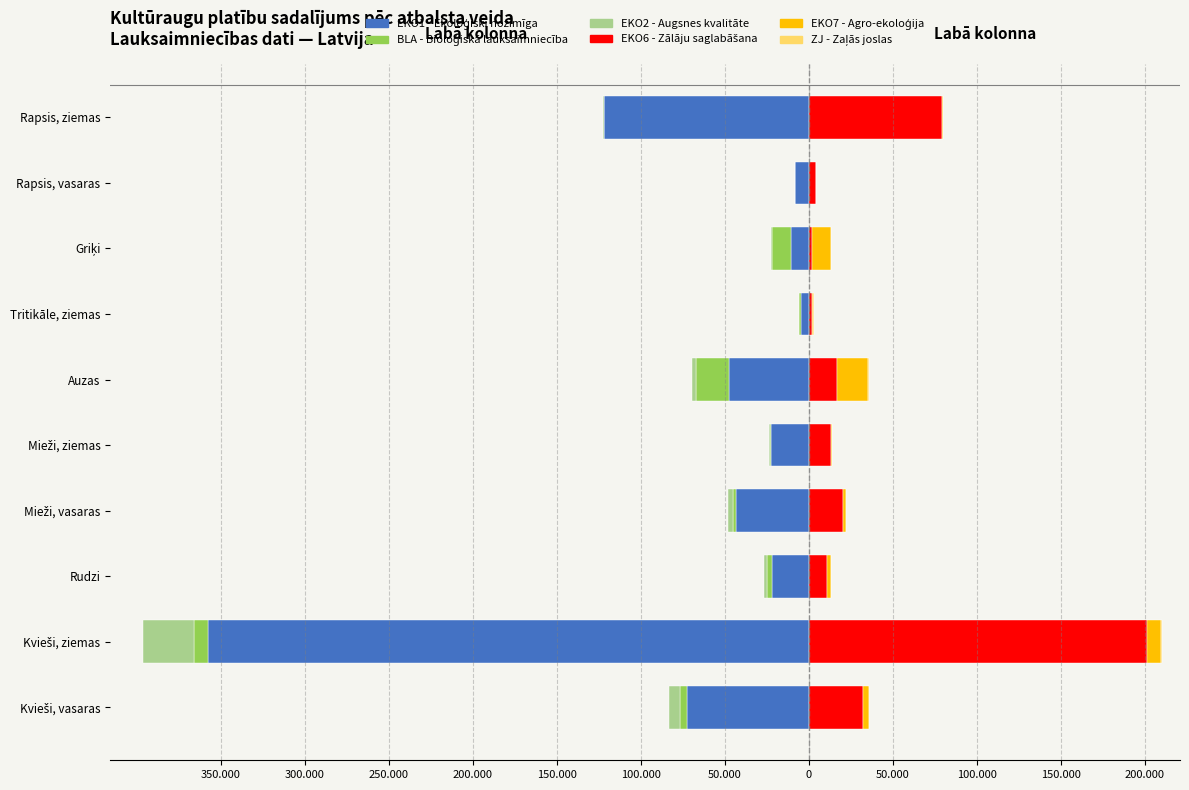

Does the chart contain any negative values?

Yes